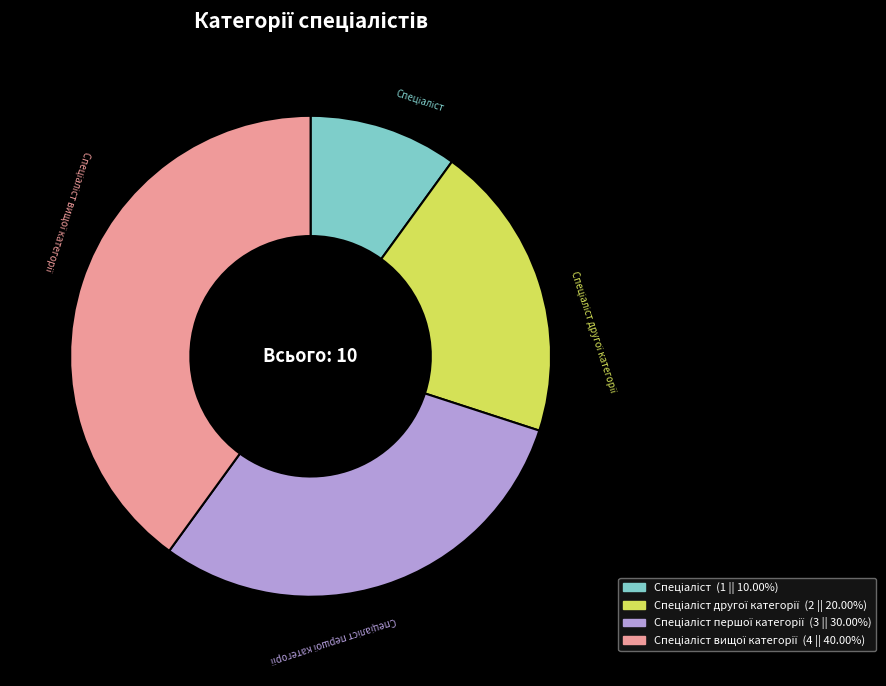

Does any single category account for the majority?

No